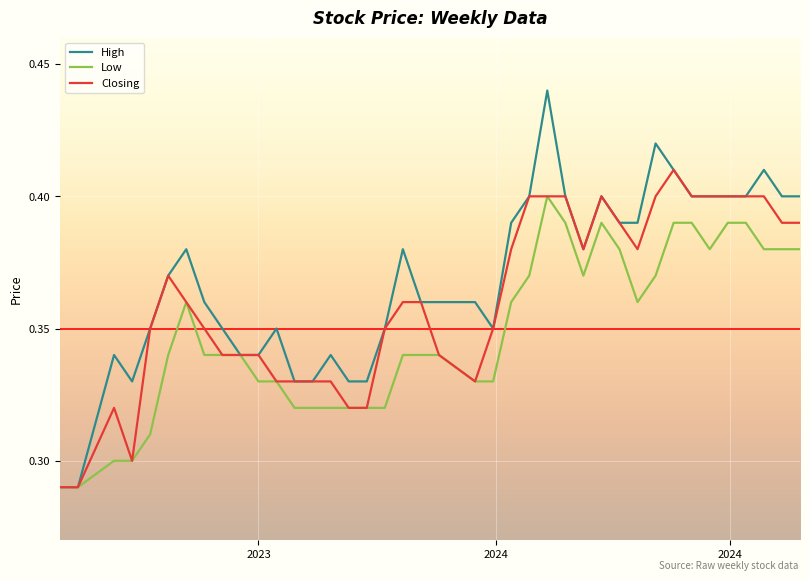

Rank the series by their average value, from lowest to highest.

Low, Closing, High